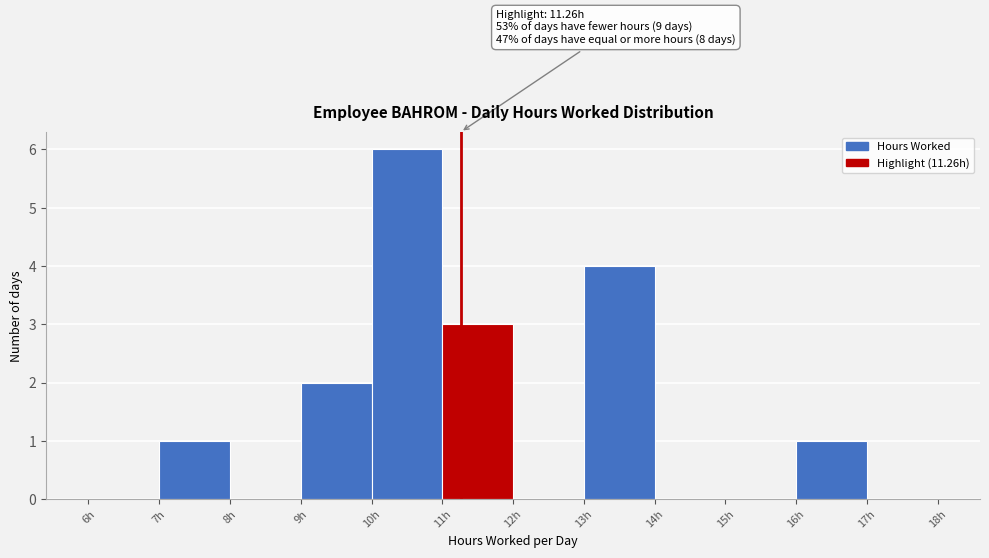

Which range on the x-axis has the tallest bar?

10 to 11